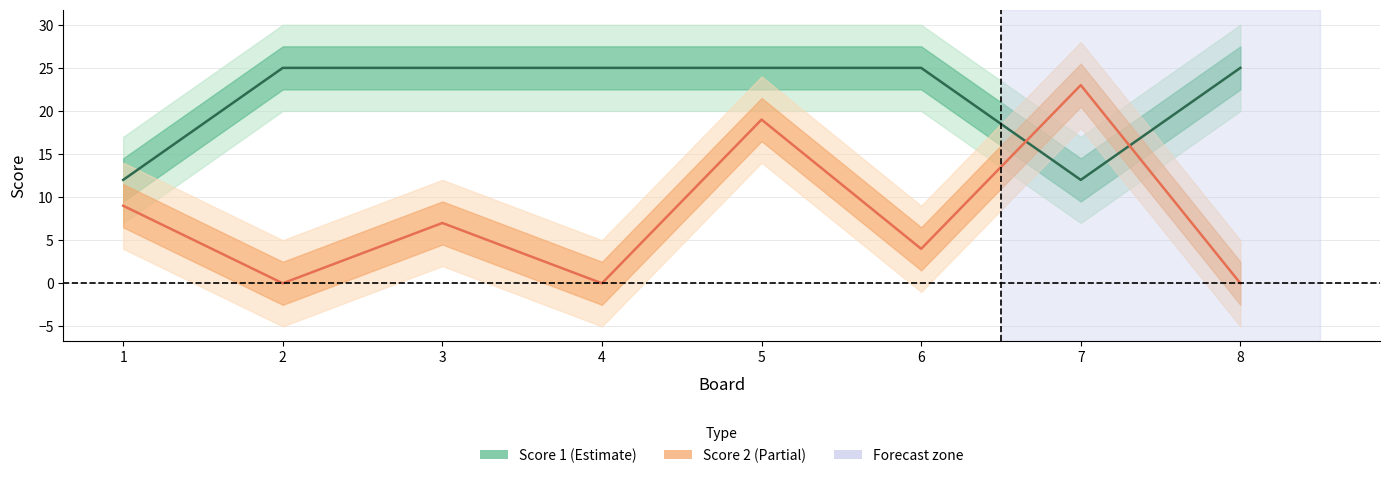

At which category does the chart reach its peak across all series?

2